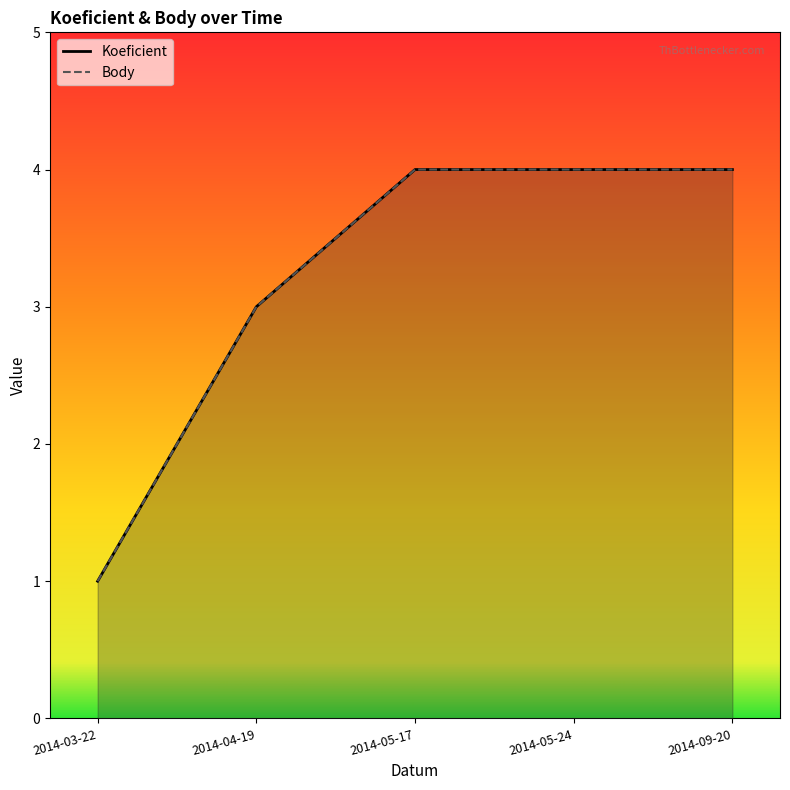

What is the value of the Body point at the 4th from the left?

4